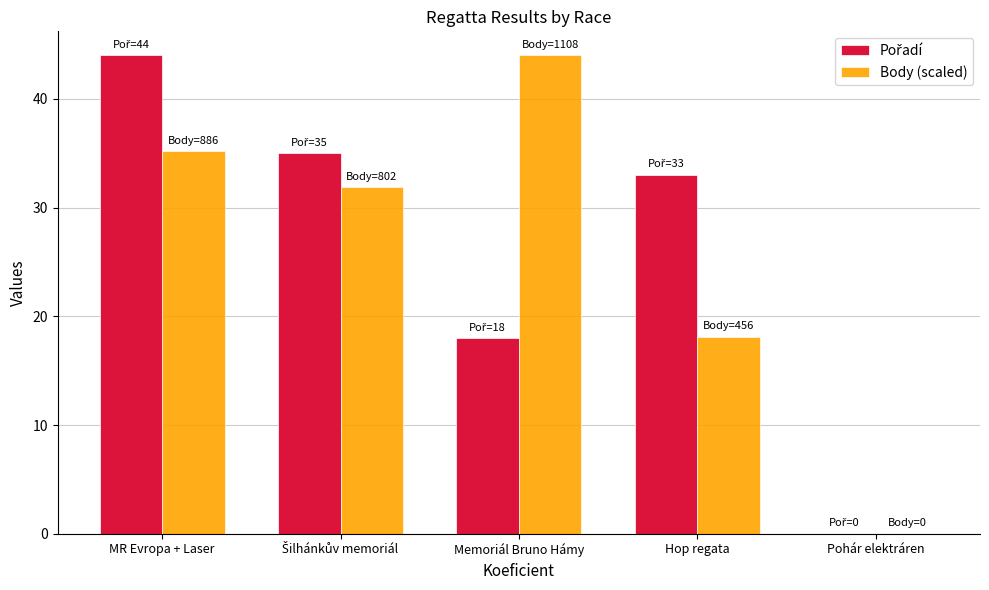

Is it true that Body (scaled) equals 19.4 at MR Evropa + Laser?

False